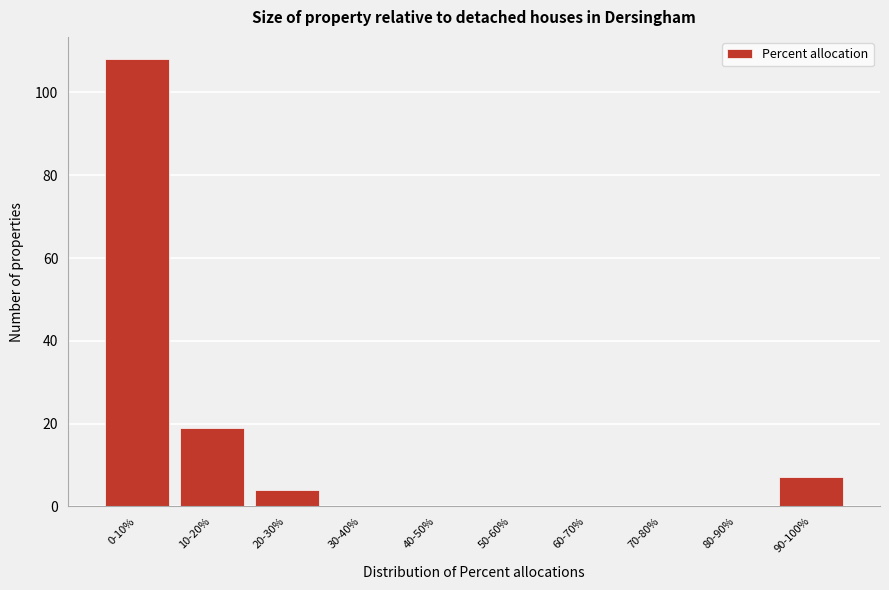

Reading left to right, transcribe all the data shown in this chart.

0-10%=108	10-20%=19	20-30%=4	30-40%=0	40-50%=0	50-60%=0	60-70%=0	70-80%=0	80-90%=0	90-100%=7